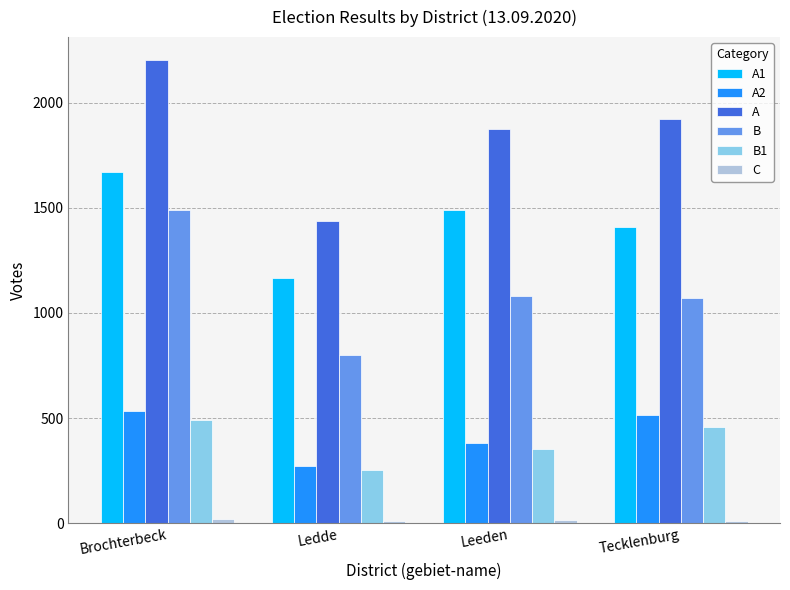

True or false: A1 has a value of 1410 at Tecklenburg.

True